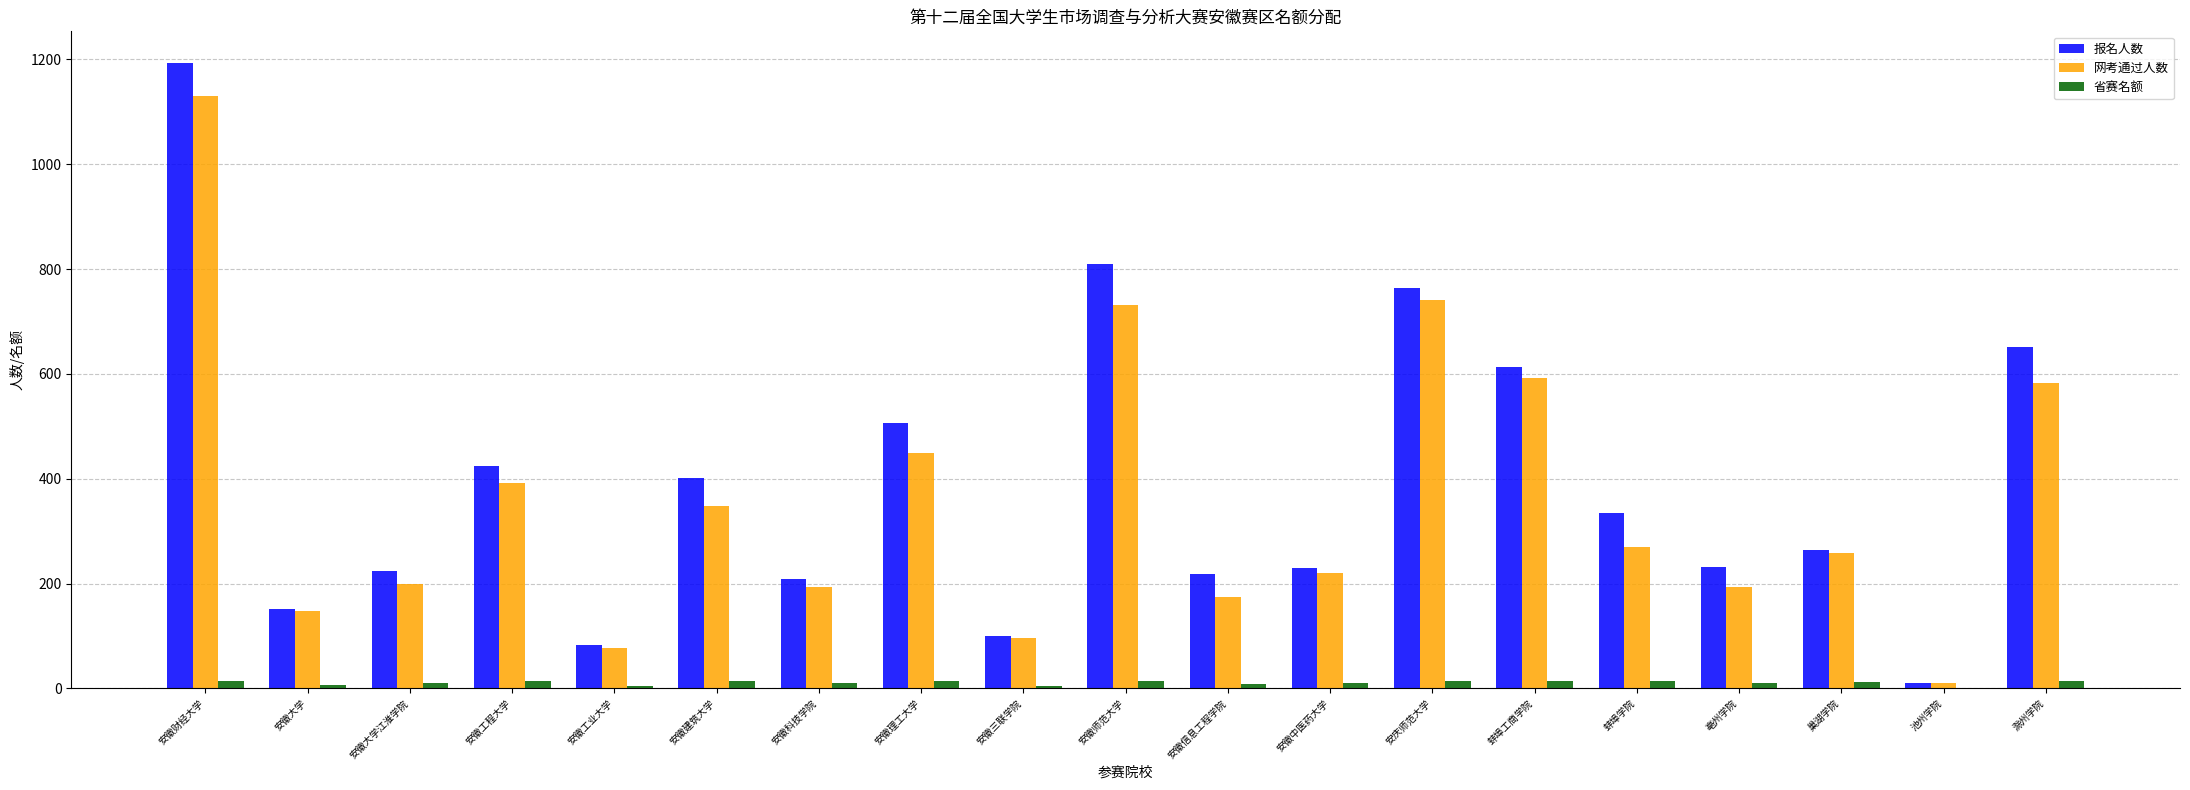

Which series has the largest total across all categories?

报名人数